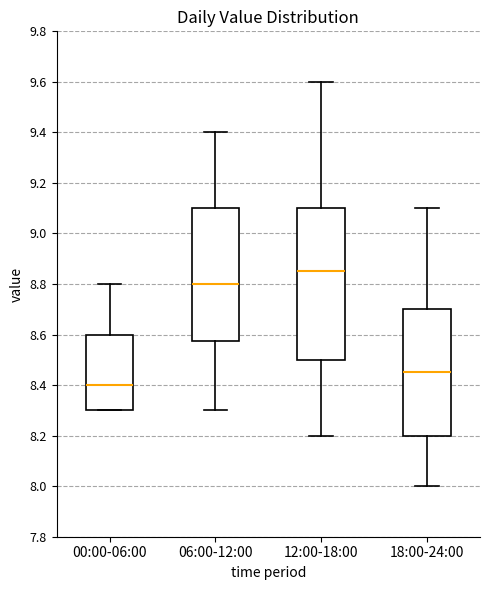

Where does the lower whisker of the box for 12:00-18:00 end on the y-axis? The values are not printed on the chart, so give them approximately, as read against the axis.

8.20